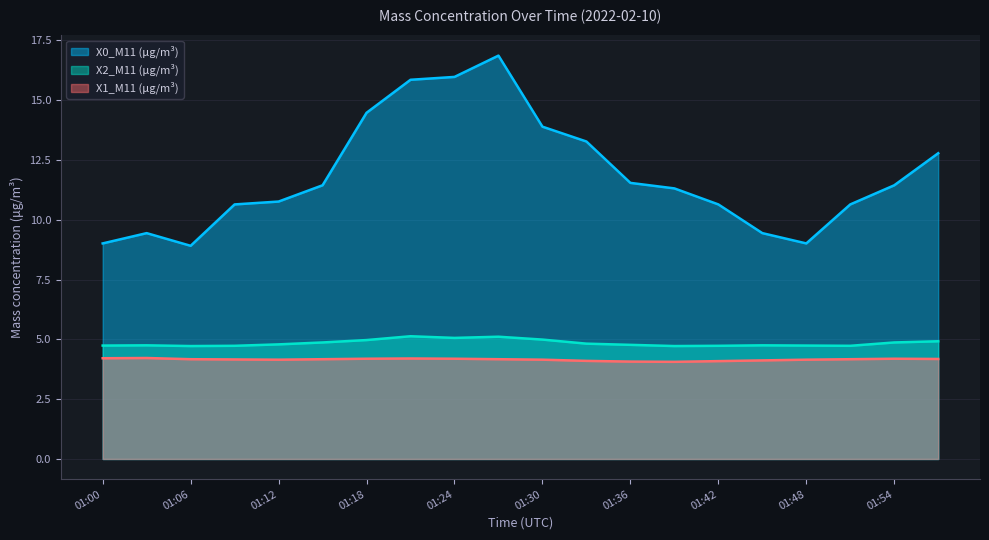

What is the total value across all series at 01:12?

19.7